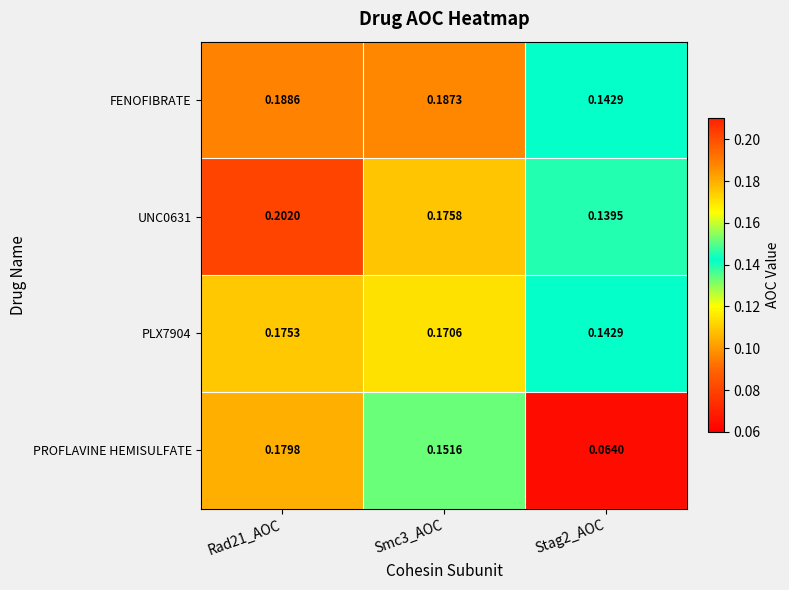

Between Smc3_AOC and Stag2_AOC, which series saw the biggest shift?

PROFLAVINE HEMISULFATE